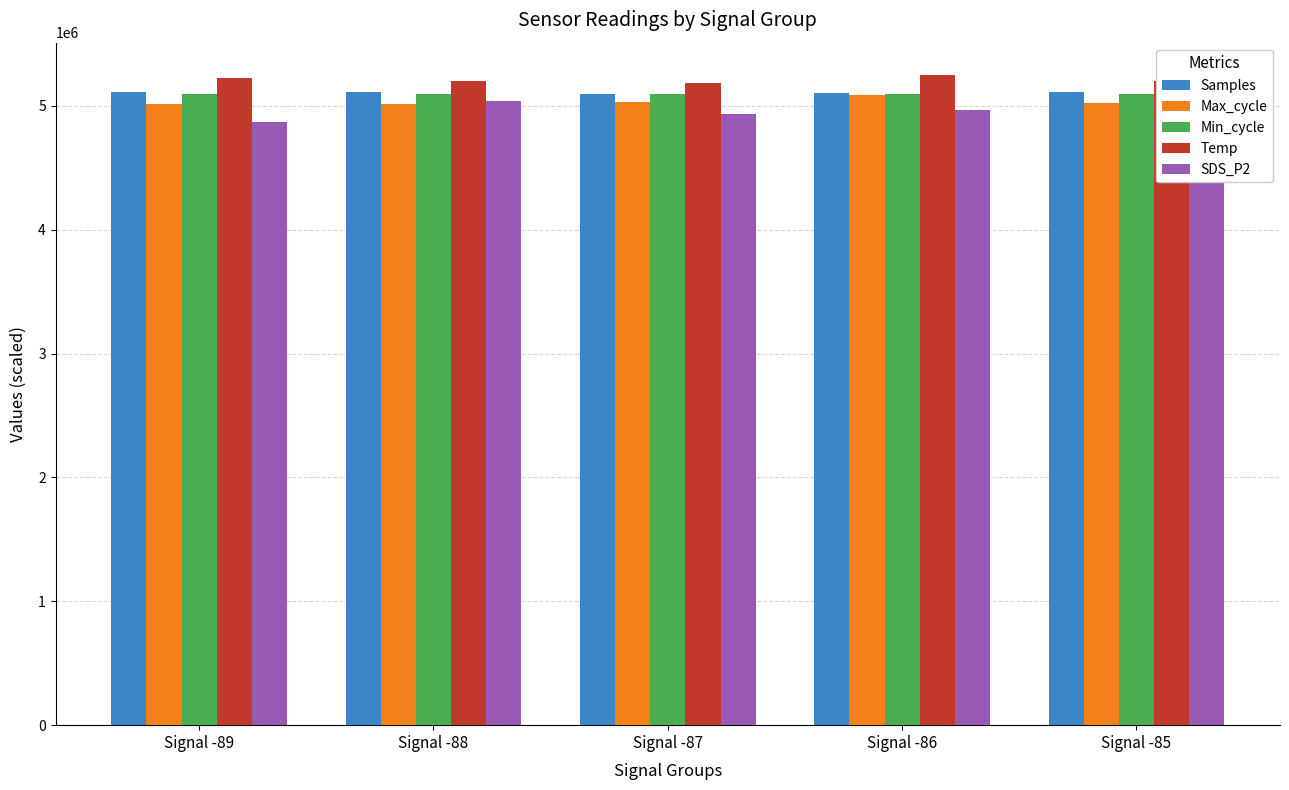

How many bars are there in each group?

5